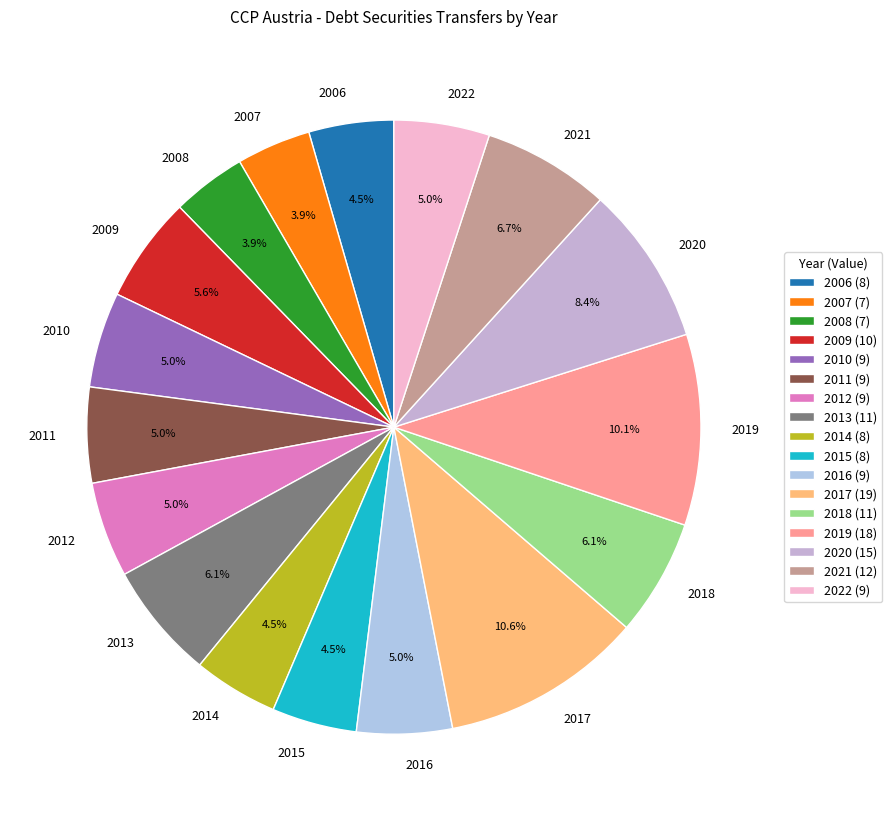

To the nearest percent, what is the difference between the largest and smallest slice percentages?

7%